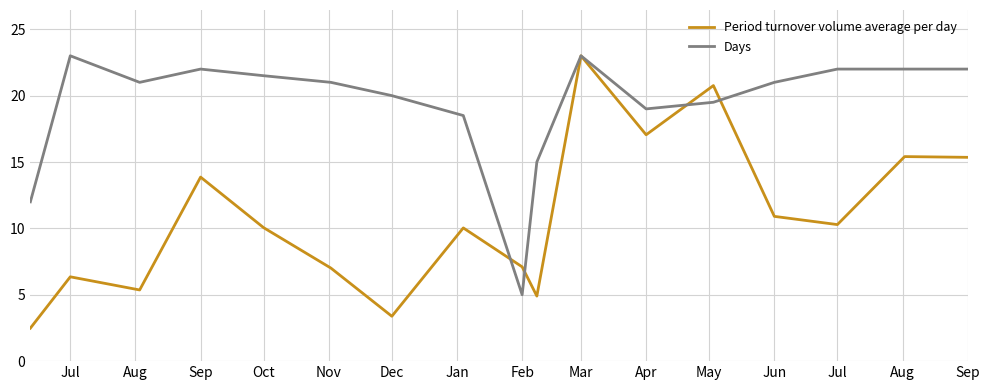

True or false: Days has more than 1 interior local peaks.

True